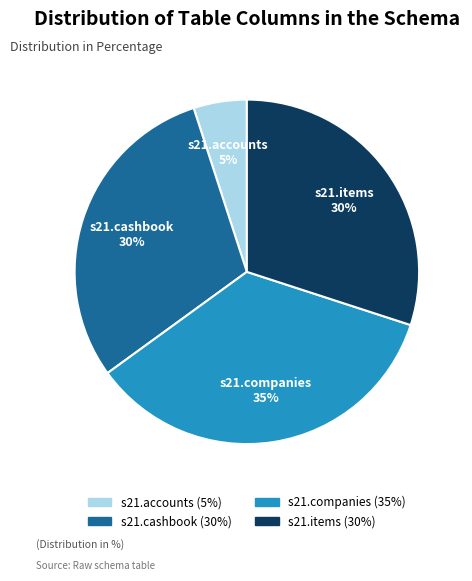

To the nearest percent, what is the difference between the s21.cashbook and s21.accounts slice percentages?

25%